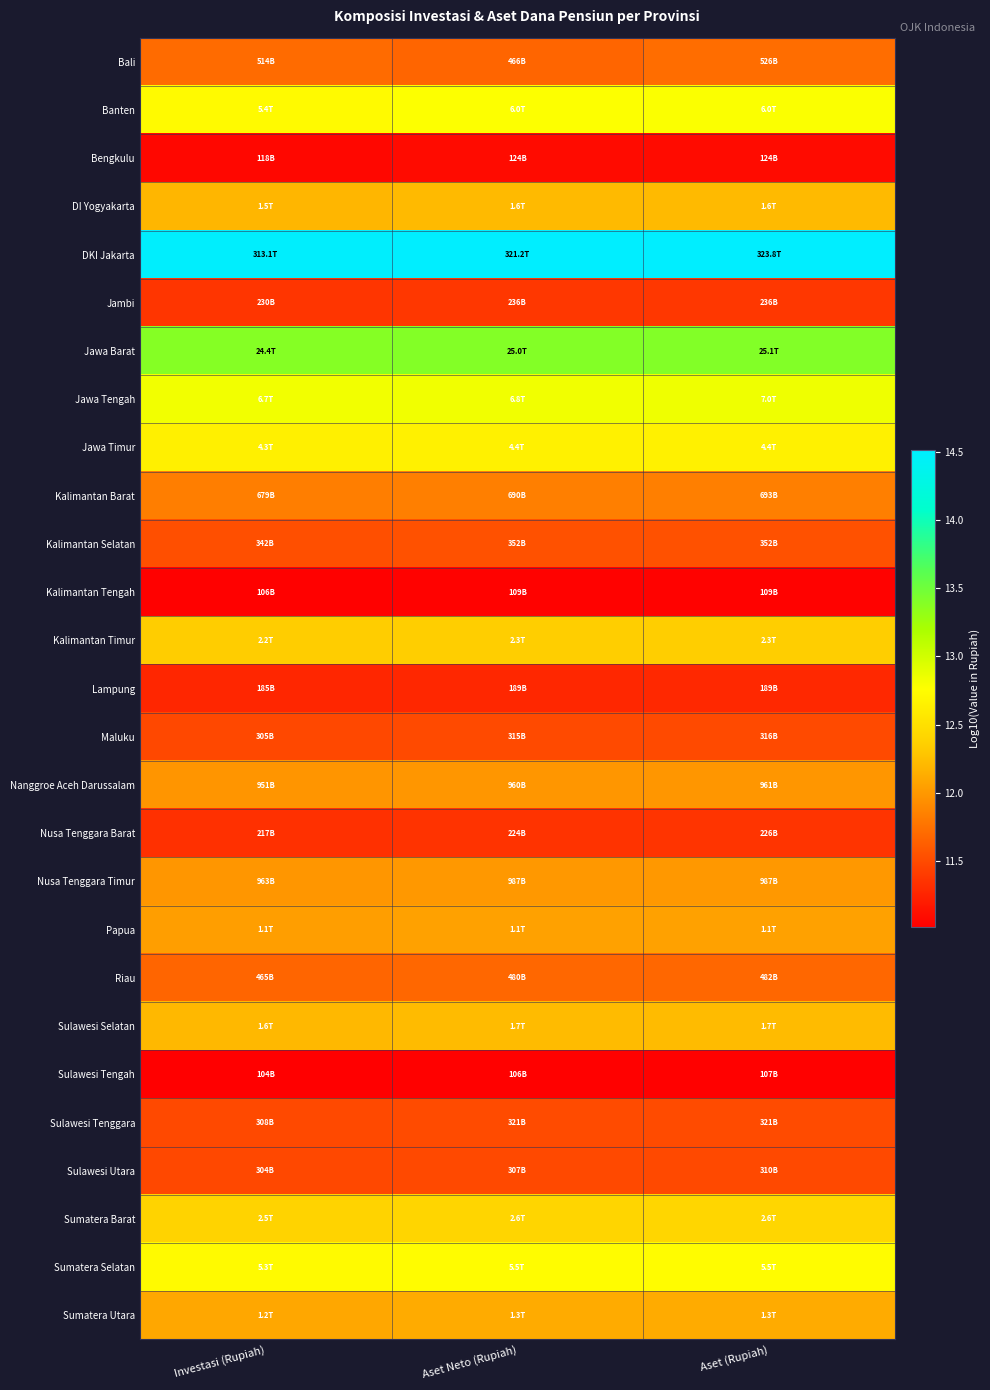

Reading left to right, what are all the values shown in this chart?

Bali: Investasi (Rupiah)=11.7	Aset Neto (Rupiah)=11.7	Aset (Rupiah)=11.7
Banten: Investasi (Rupiah)=12.7	Aset Neto (Rupiah)=12.8	Aset (Rupiah)=12.8
Bengkulu: Investasi (Rupiah)=11.1	Aset Neto (Rupiah)=11.1	Aset (Rupiah)=11.1
DI Yogyakarta: Investasi (Rupiah)=12.2	Aset Neto (Rupiah)=12.2	Aset (Rupiah)=12.2
DKI Jakarta: Investasi (Rupiah)=14.5	Aset Neto (Rupiah)=14.5	Aset (Rupiah)=14.5
Jambi: Investasi (Rupiah)=11.4	Aset Neto (Rupiah)=11.4	Aset (Rupiah)=11.4
Jawa Barat: Investasi (Rupiah)=13.4	Aset Neto (Rupiah)=13.4	Aset (Rupiah)=13.4
Jawa Tengah: Investasi (Rupiah)=12.8	Aset Neto (Rupiah)=12.8	Aset (Rupiah)=12.8
Jawa Timur: Investasi (Rupiah)=12.6	Aset Neto (Rupiah)=12.6	Aset (Rupiah)=12.6
Kalimantan Barat: Investasi (Rupiah)=11.8	Aset Neto (Rupiah)=11.8	Aset (Rupiah)=11.8
Kalimantan Selatan: Investasi (Rupiah)=11.5	Aset Neto (Rupiah)=11.5	Aset (Rupiah)=11.5
Kalimantan Tengah: Investasi (Rupiah)=11.0	Aset Neto (Rupiah)=11.0	Aset (Rupiah)=11.0
Kalimantan Timur: Investasi (Rupiah)=12.3	Aset Neto (Rupiah)=12.4	Aset (Rupiah)=12.4
Lampung: Investasi (Rupiah)=11.3	Aset Neto (Rupiah)=11.3	Aset (Rupiah)=11.3
Maluku: Investasi (Rupiah)=11.5	Aset Neto (Rupiah)=11.5	Aset (Rupiah)=11.5
Nanggroe Aceh Darussalam: Investasi (Rupiah)=12.0	Aset Neto (Rupiah)=12.0	Aset (Rupiah)=12.0
Nusa Tenggara Barat: Investasi (Rupiah)=11.3	Aset Neto (Rupiah)=11.4	Aset (Rupiah)=11.4
Nusa Tenggara Timur: Investasi (Rupiah)=12.0	Aset Neto (Rupiah)=12.0	Aset (Rupiah)=12.0
Papua: Investasi (Rupiah)=12.0	Aset Neto (Rupiah)=12.1	Aset (Rupiah)=12.1
Riau: Investasi (Rupiah)=11.7	Aset Neto (Rupiah)=11.7	Aset (Rupiah)=11.7
Sulawesi Selatan: Investasi (Rupiah)=12.2	Aset Neto (Rupiah)=12.2	Aset (Rupiah)=12.2
Sulawesi Tengah: Investasi (Rupiah)=11.0	Aset Neto (Rupiah)=11.0	Aset (Rupiah)=11.0
Sulawesi Tenggara: Investasi (Rupiah)=11.5	Aset Neto (Rupiah)=11.5	Aset (Rupiah)=11.5
Sulawesi Utara: Investasi (Rupiah)=11.5	Aset Neto (Rupiah)=11.5	Aset (Rupiah)=11.5
Sumatera Barat: Investasi (Rupiah)=12.4	Aset Neto (Rupiah)=12.4	Aset (Rupiah)=12.4
Sumatera Selatan: Investasi (Rupiah)=12.7	Aset Neto (Rupiah)=12.7	Aset (Rupiah)=12.7
Sumatera Utara: Investasi (Rupiah)=12.1	Aset Neto (Rupiah)=12.1	Aset (Rupiah)=12.1